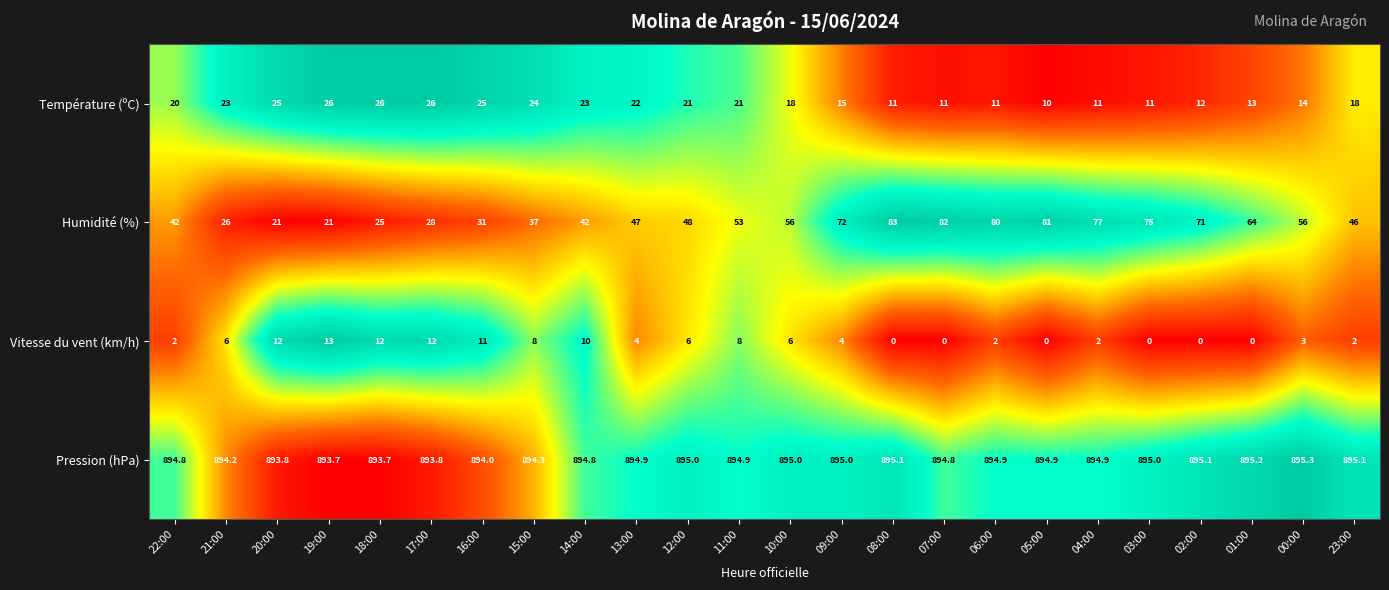

The value of Vitesse du vent (km/h) at 05:00 is 0.0. True or false?

True